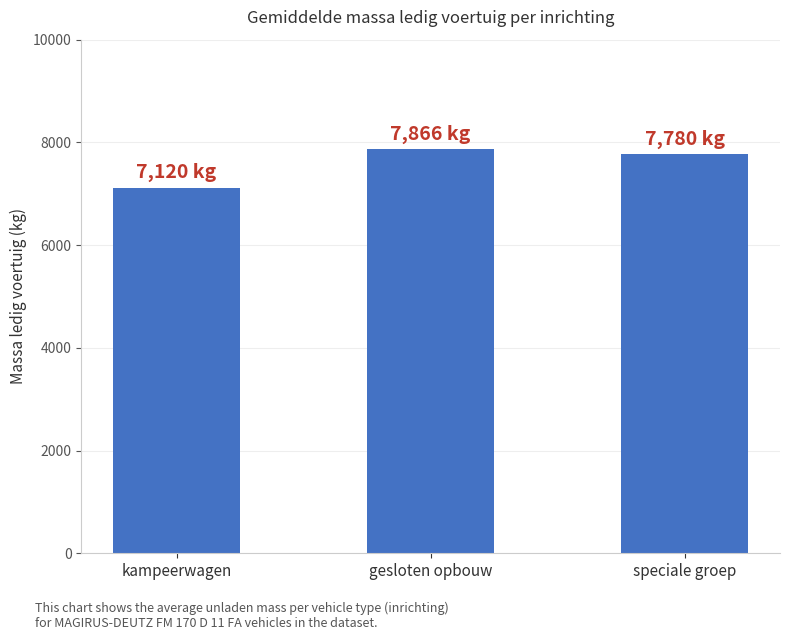

What is the change in value from gesloten opbouw to speciale groep?

-86